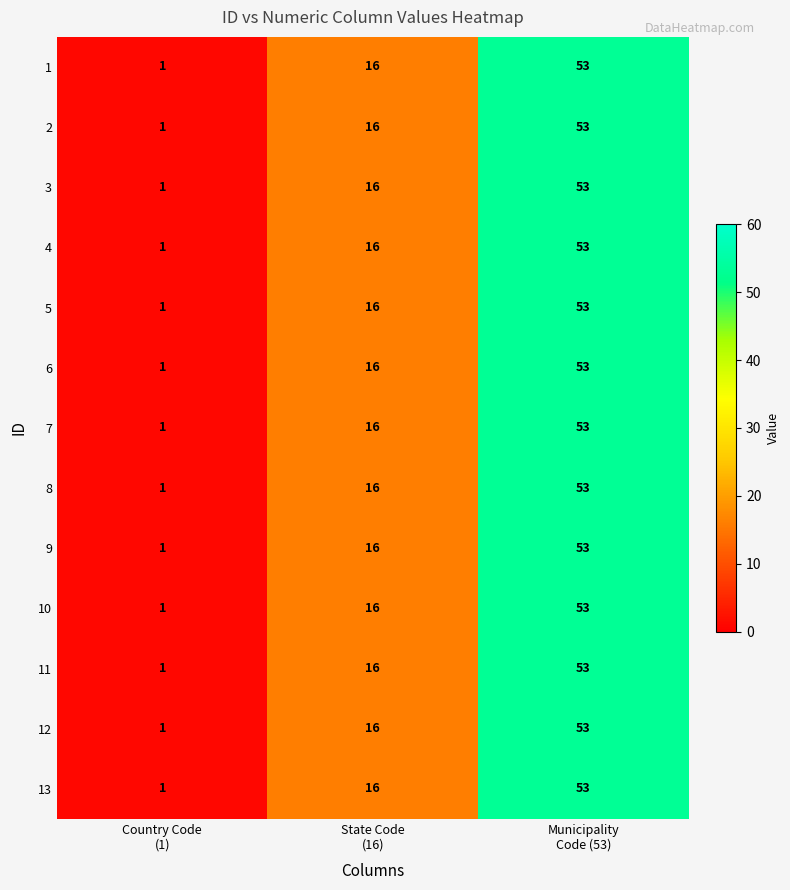

What is the total value across all series at Municipality
Code (53)?

689